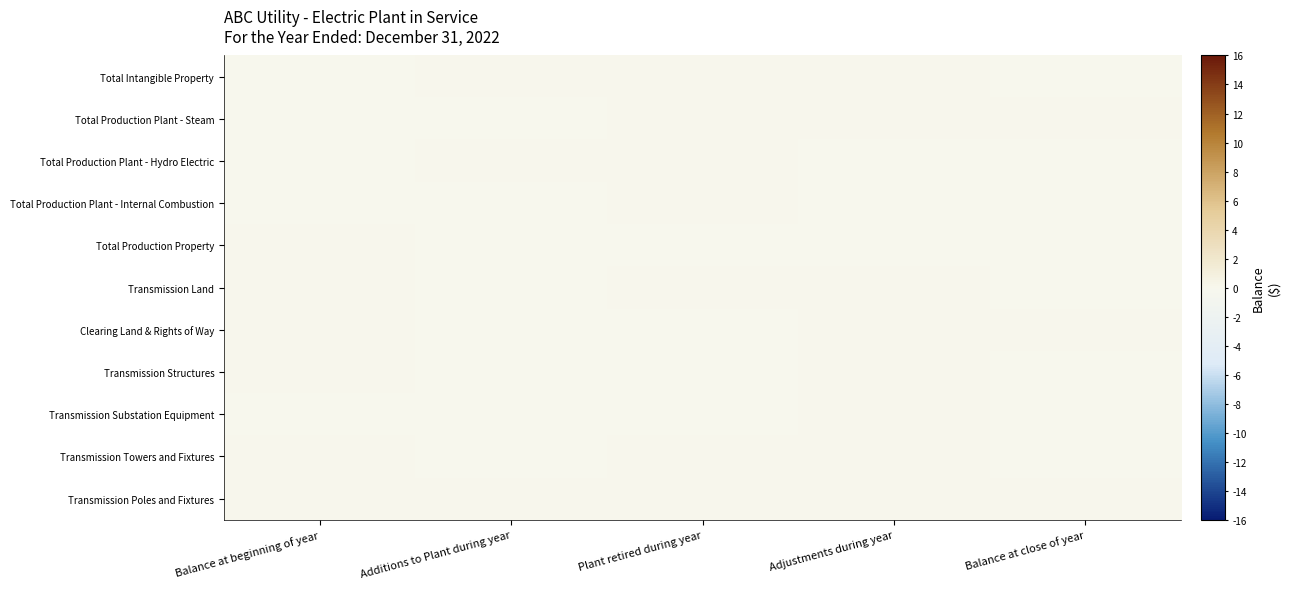

Reading left to right, list all the values displayed in this chart.

Total Intangible Property: Balance at beginning of year=-0.0	Additions to Plant during year=0.0	Plant retired during year=0.0	Adjustments during year=0.0	Balance at close of year=-0.0
Total Production Plant - Steam: Balance at beginning of year=-0.0	Additions to Plant during year=-0.0	Plant retired during year=0.0	Adjustments during year=0.0	Balance at close of year=0.0
Total Production Plant - Hydro Electric: Balance at beginning of year=-0.0	Additions to Plant during year=0.0	Plant retired during year=0.0	Adjustments during year=-0.0	Balance at close of year=-0.0
Total Production Plant - Internal Combustion: Balance at beginning of year=-0.0	Additions to Plant during year=-0.0	Plant retired during year=0.0	Adjustments during year=-0.0	Balance at close of year=-0.0
Total Production Property: Balance at beginning of year=0.0	Additions to Plant during year=-0.0	Plant retired during year=-0.0	Adjustments during year=-0.0	Balance at close of year=-0.0
Transmission Land: Balance at beginning of year=0.0	Additions to Plant during year=-0.0	Plant retired during year=0.0	Adjustments during year=0.0	Balance at close of year=-0.0
Clearing Land & Rights of Way: Balance at beginning of year=0.0	Additions to Plant during year=-0.0	Plant retired during year=-0.0	Adjustments during year=0.0	Balance at close of year=0.0
Transmission Structures: Balance at beginning of year=0.0	Additions to Plant during year=-0.0	Plant retired during year=-0.0	Adjustments during year=0.0	Balance at close of year=-0.0
Transmission Substation Equipment: Balance at beginning of year=-0.0	Additions to Plant during year=-0.0	Plant retired during year=-0.0	Adjustments during year=0.0	Balance at close of year=-0.0
Transmission Towers and Fixtures: Balance at beginning of year=0.0	Additions to Plant during year=-0.0	Plant retired during year=0.0	Adjustments during year=0.0	Balance at close of year=-0.0
Transmission Poles and Fixtures: Balance at beginning of year=0.0	Additions to Plant during year=0.0	Plant retired during year=0.0	Adjustments during year=0.0	Balance at close of year=0.0